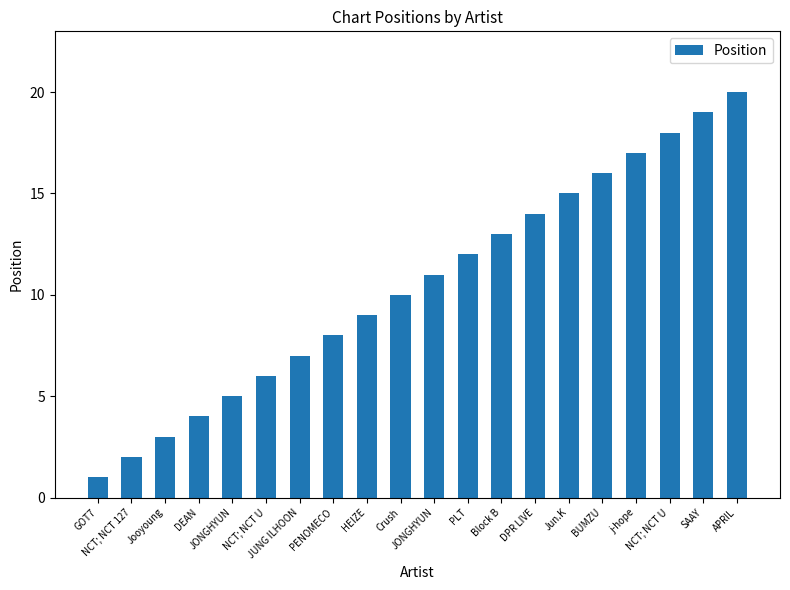

Rank the categories by value from highest to lowest.

APRIL, SAAY, NCT; NCT U, j-hope, BUMZU, Jun.K, DPR LIVE, Block B, PLT, JONGHYUN, Crush, HEIZE, PENOMECO, JUNG ILHOON, NCT; NCT U, JONGHYUN, DEAN, Jooyoung, NCT; NCT 127, GOT7